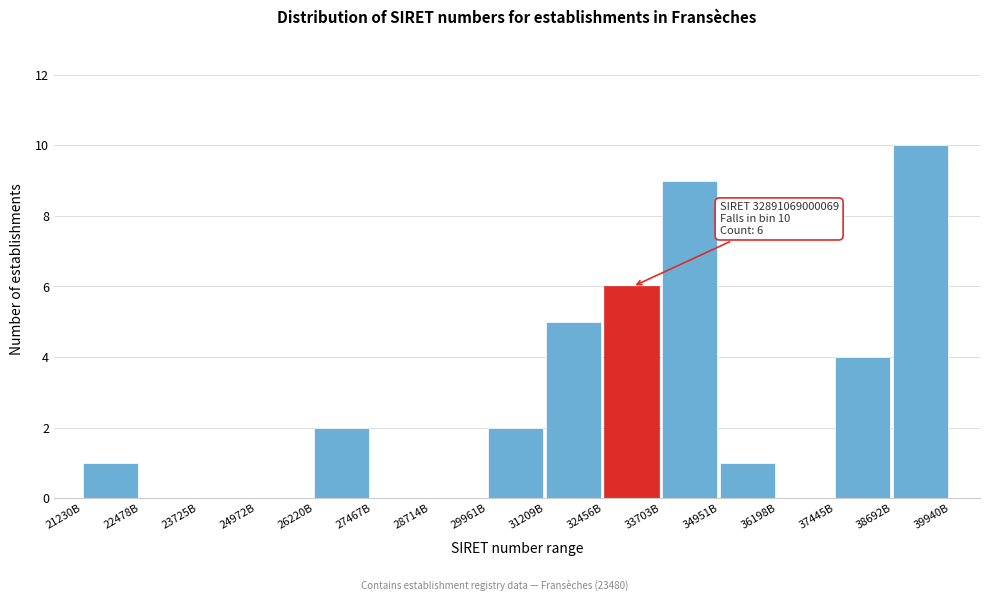

Reading left to right, extract all data points from this chart.

21230B=1	22478B=0	23725B=0	24972B=0	26220B=2	27467B=0	28714B=0	29961B=2	31209B=5	32456B=6	33703B=9	34951B=1	36198B=0	37445B=4	38692B=10